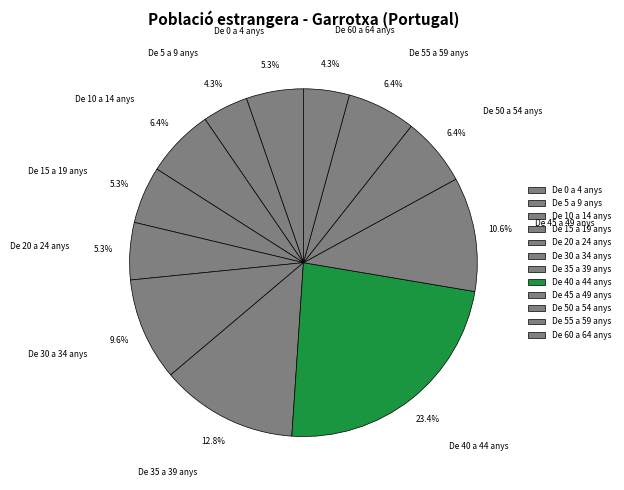

How many slices are in this pie chart?

12